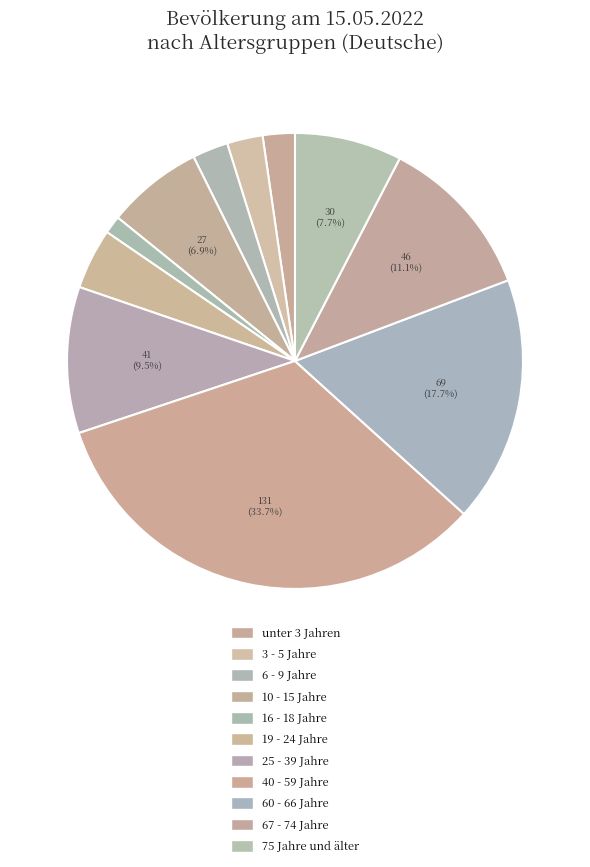

To the nearest percent, what is the difference between the largest and smallest slice percentages?

32%